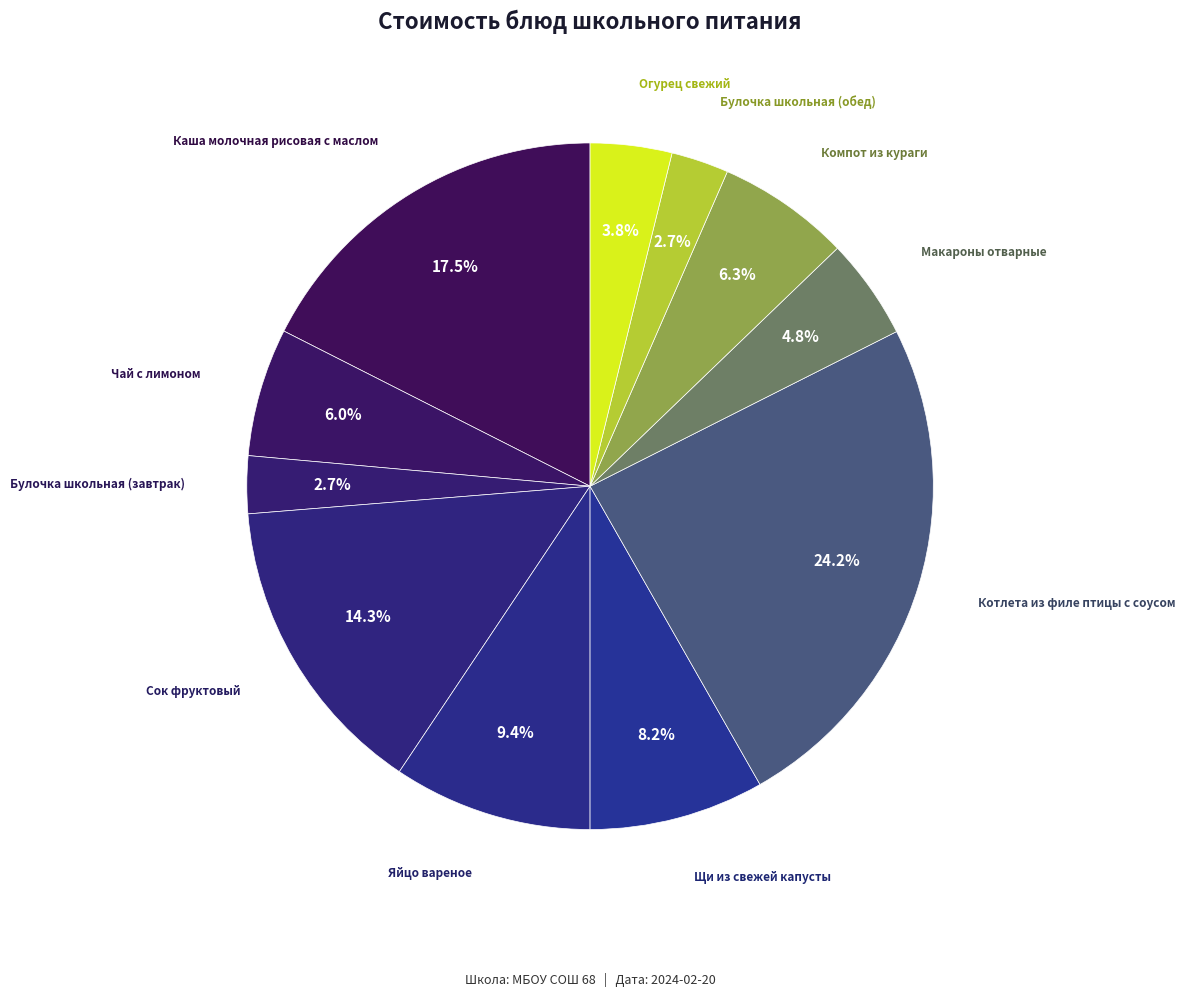

How many slices are in this pie chart?

11